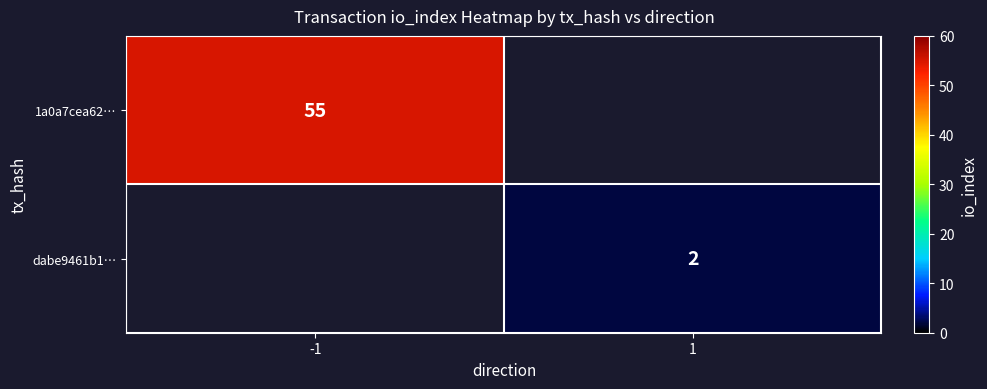

Is the value of dabe9461b1… at 1 greater than the value of 1a0a7cea62… at -1?

No